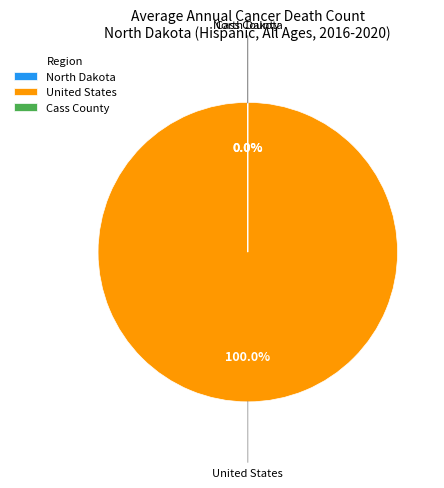

To the nearest percent, what is the average slice percentage?

33%